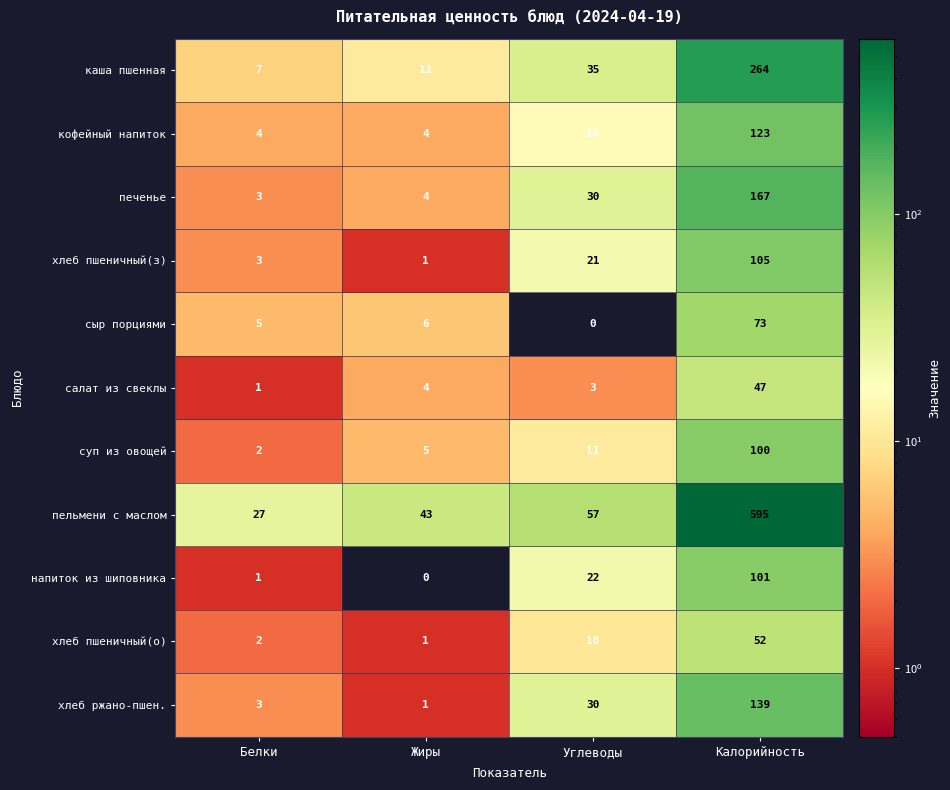

Which series changed the most between Белки and Углеводы?

пельмени с маслом